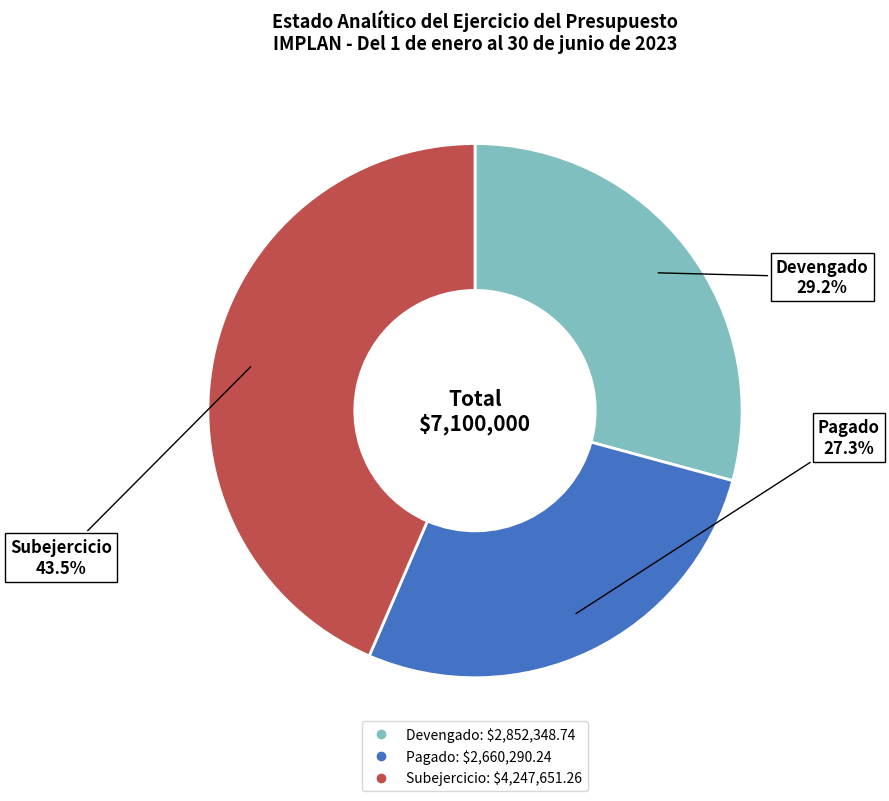

What percentage do Pagado and Subejercicio together represent?

70.8%